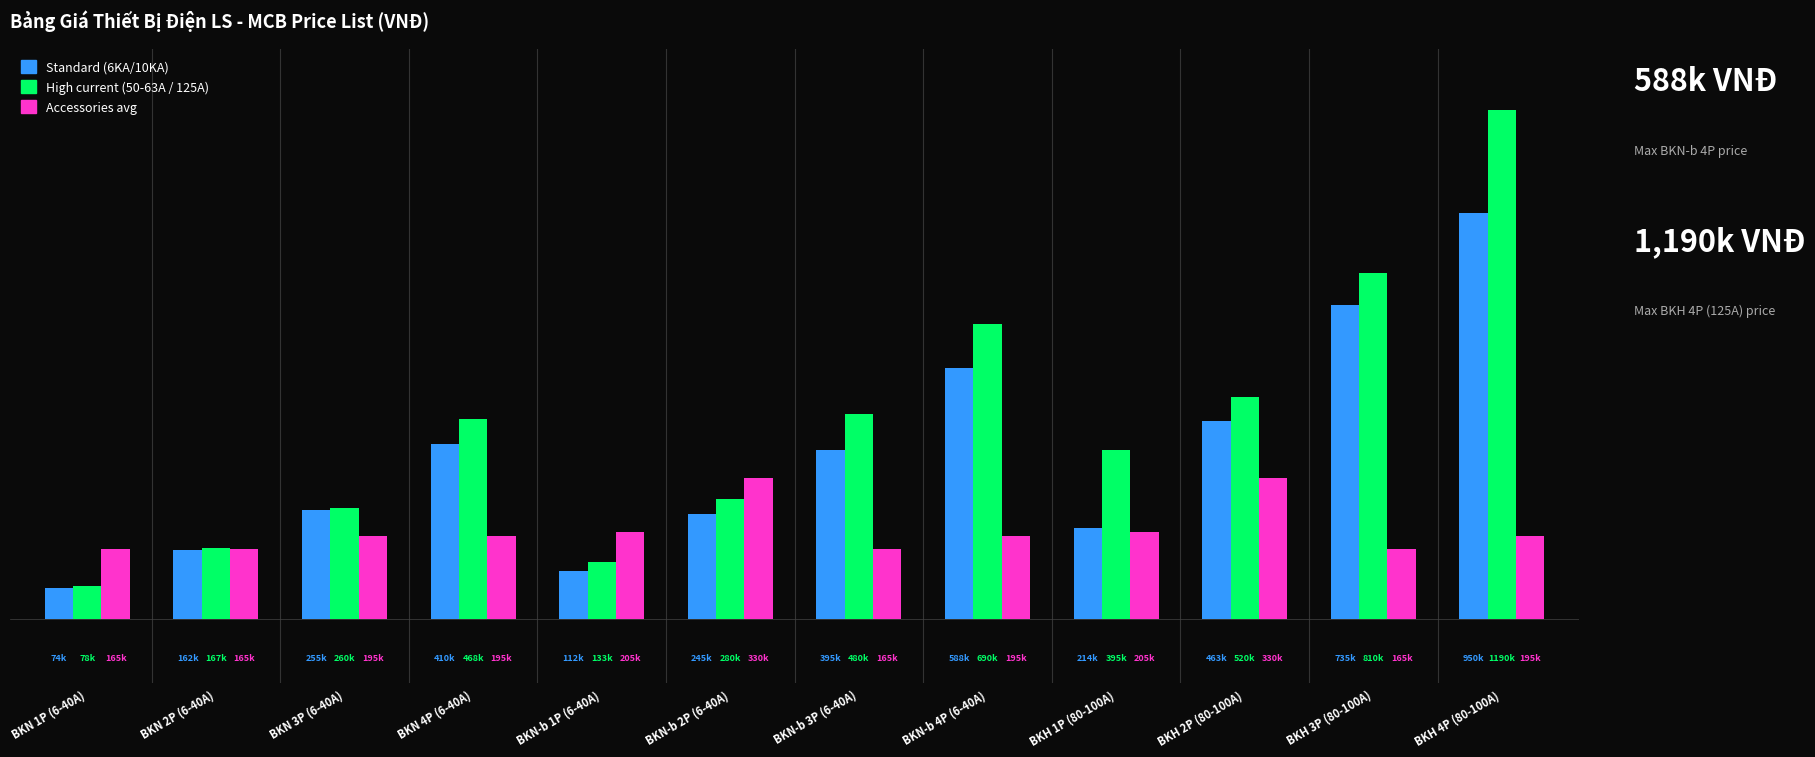

Where does the Standard (6KA/10KA) series first go above 395000?

BKN 4P (6-40A)